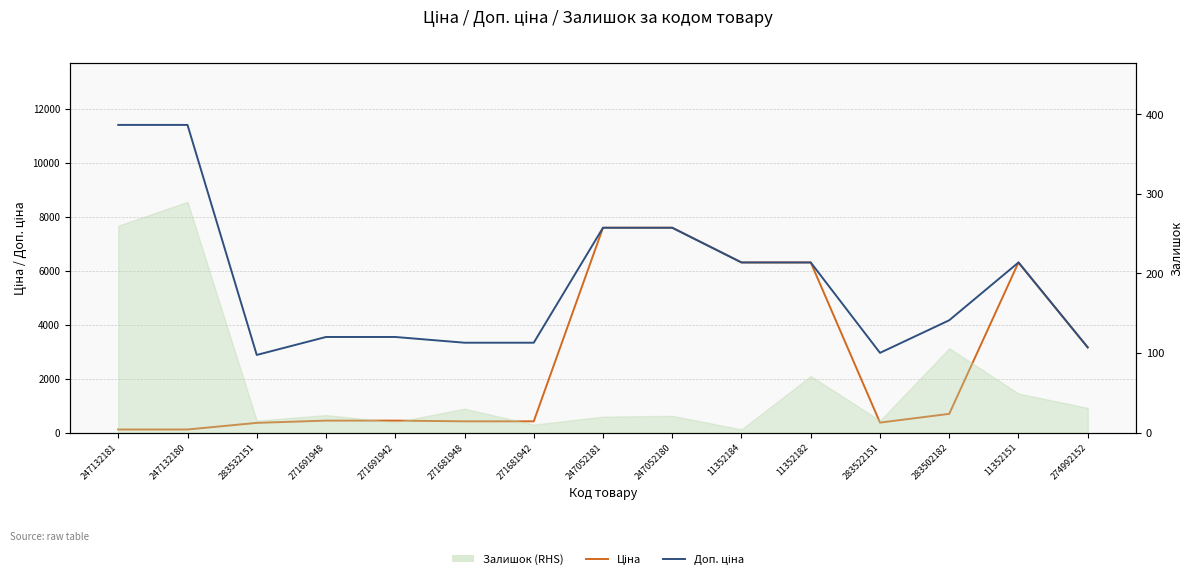

Which series has the widest spread of values?

Доп. ціна